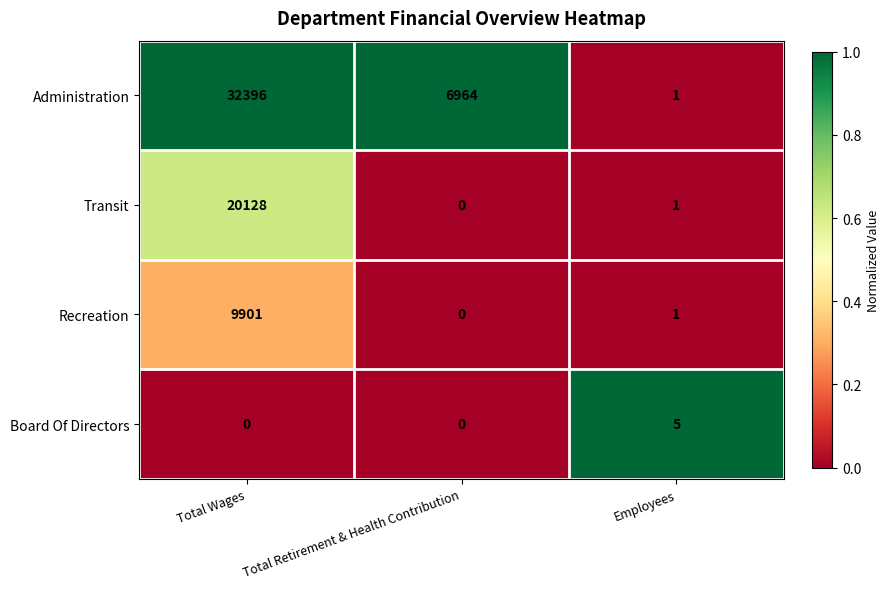

What is the approximate value of Administration at Total Retirement & Health Contribution?

6964